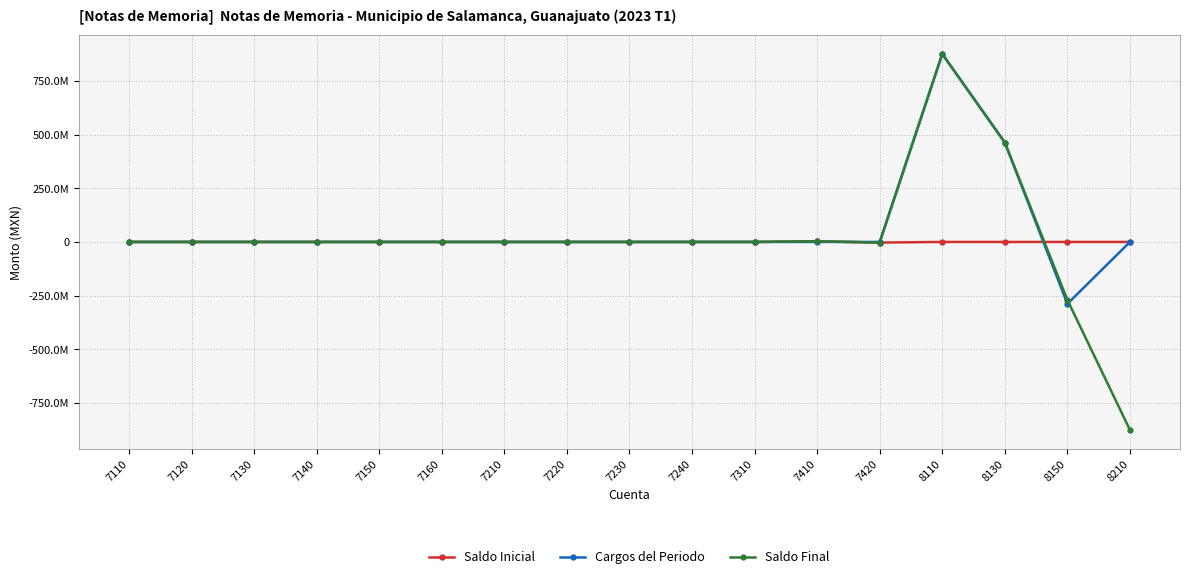

Which series ends up on top after the final intersection of Cargos del Periodo and Saldo Final?

Cargos del Periodo